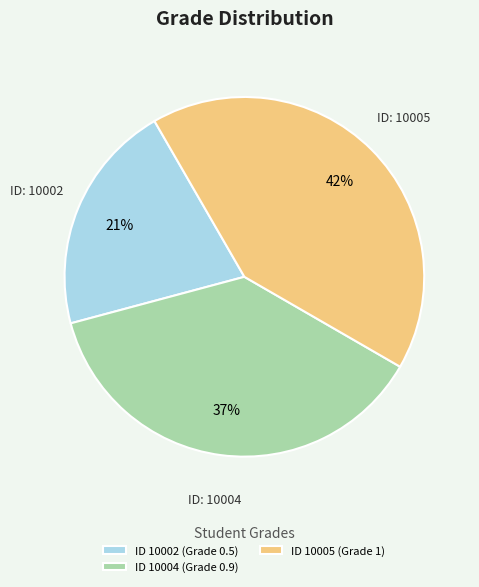

Do ID 10002 (Grade 0.5) and ID 10004 (Grade 0.9) together represent more than half of the pie?

Yes